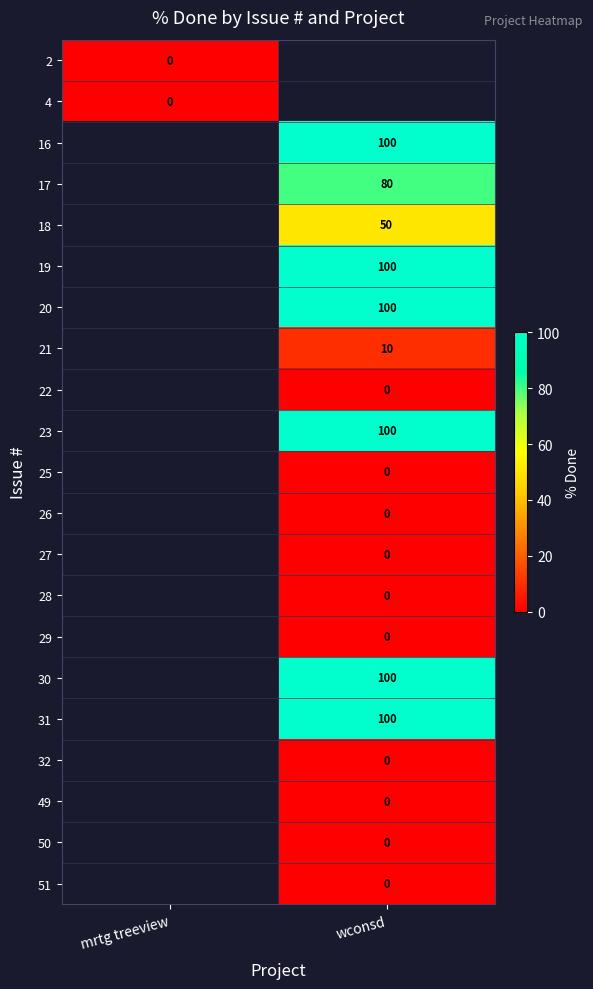

Is it true that 20 equals 100 at wconsd?

True